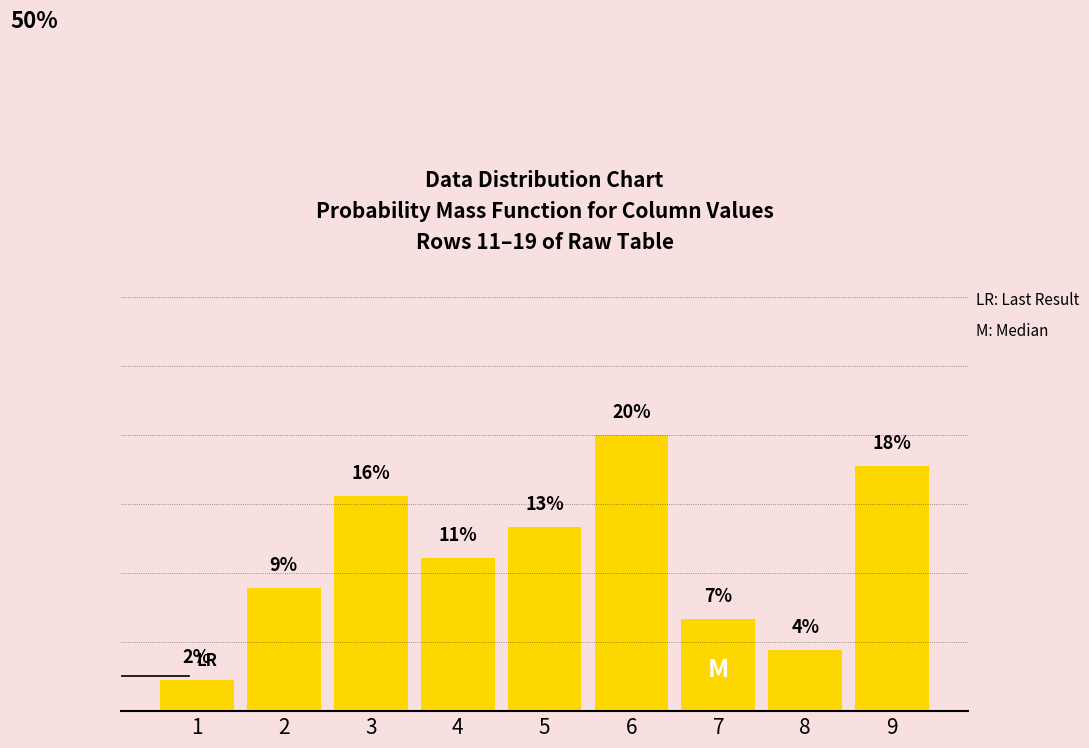

Reading left to right, transcribe all the data shown in this chart.

1=2.2	2=8.9	3=15.6	4=11.1	5=13.3	6=20.0	7=6.7	8=4.4	9=17.8